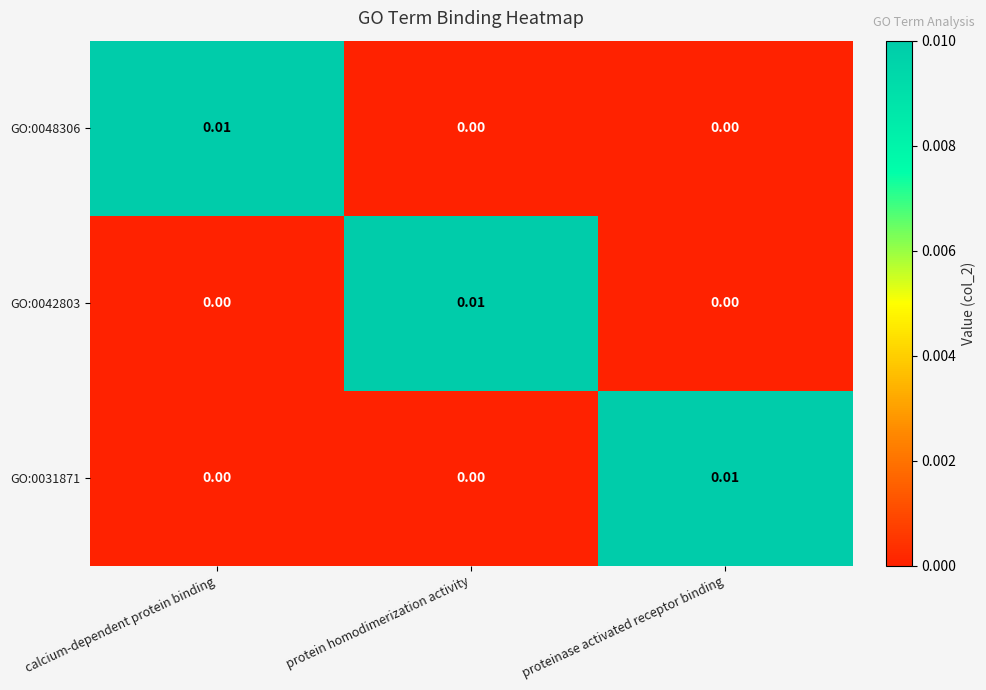

At which label does GO:0048306 reach its peak?

calcium-dependent protein binding